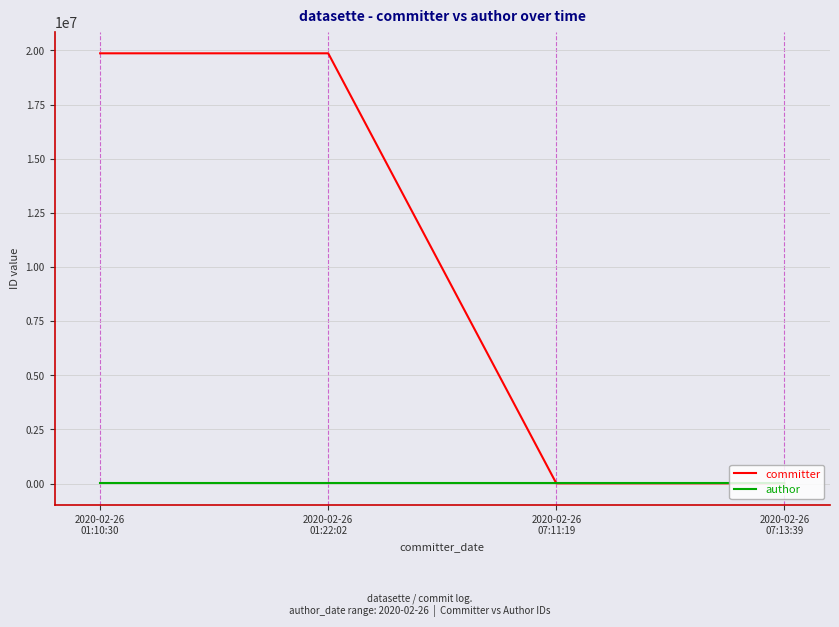

Which series has the largest total across all categories?

committer